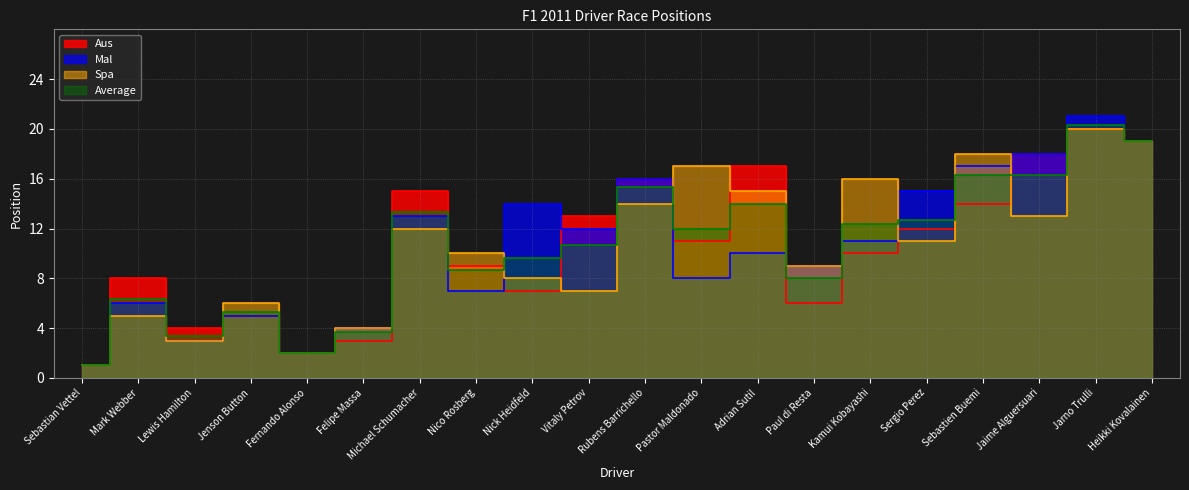

In Mal, how many points are lower than both neighbors (excluding endpoints)?

6